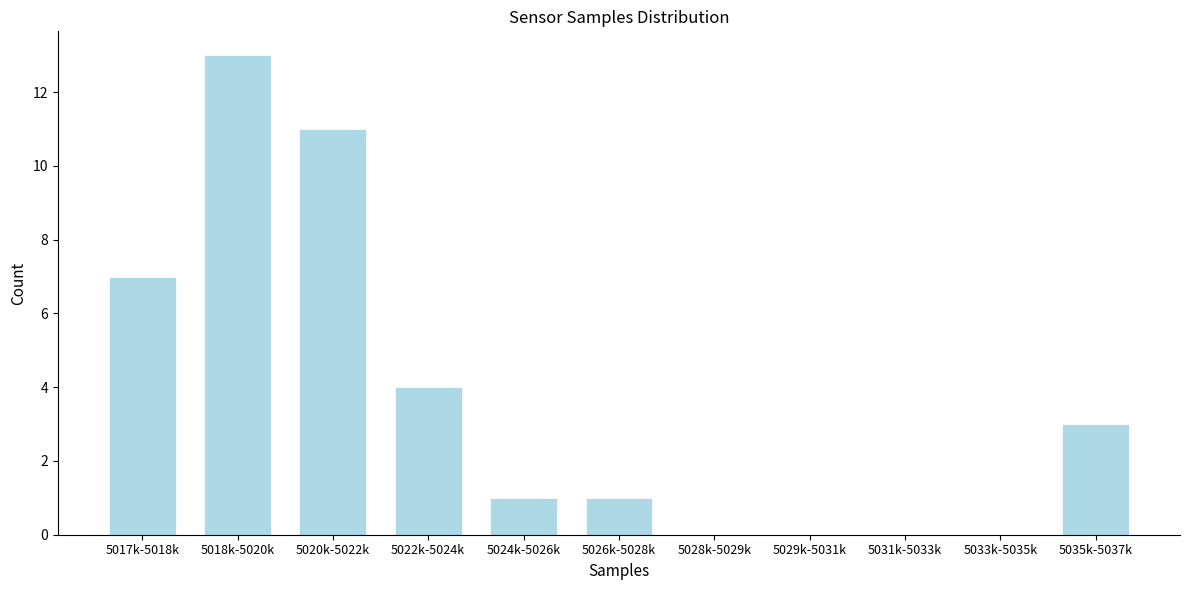

Reading left to right, list all the values displayed in this chart.

5017k-5018k=7	5018k-5020k=13	5020k-5022k=11	5022k-5024k=4	5024k-5026k=1	5026k-5028k=1	5028k-5029k=0	5029k-5031k=0	5031k-5033k=0	5033k-5035k=0	5035k-5037k=3